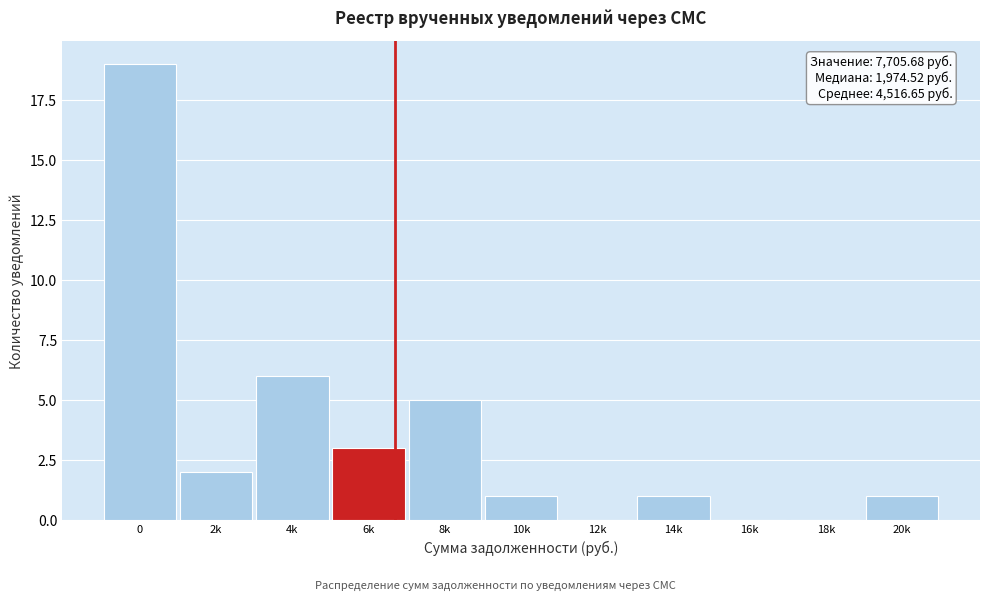

Reading right to left, transcribe all the data shown in this chart.

20k=1	18k=0	16k=0	14k=1	12k=0	10k=1	8k=5	6k=3	4k=6	2k=2	0=19